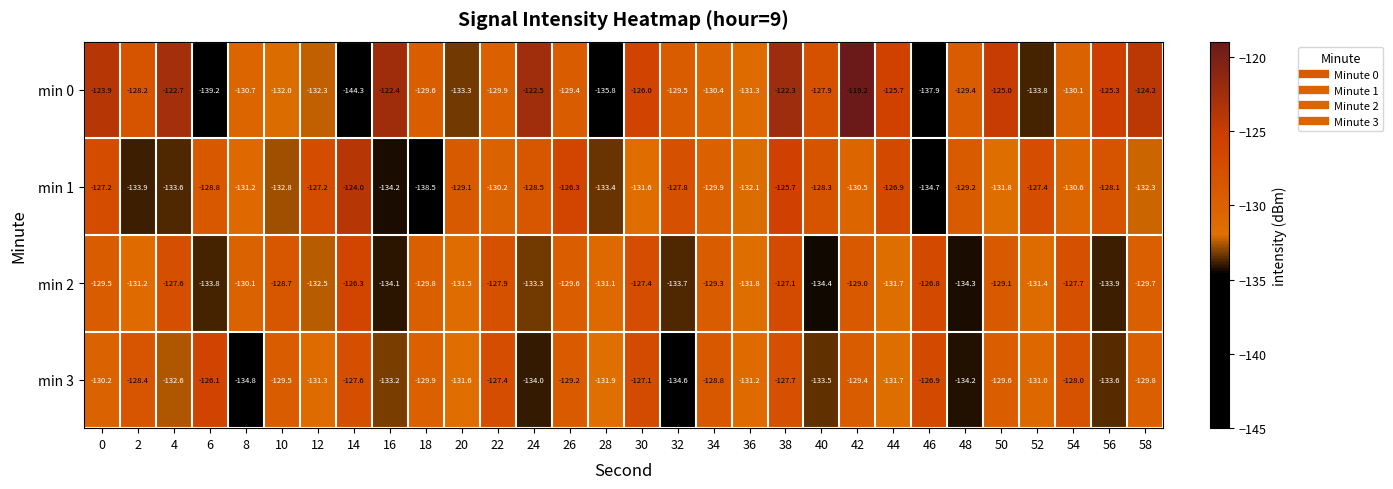

True or false: min 3 has a value of -134.8 at 8.

True